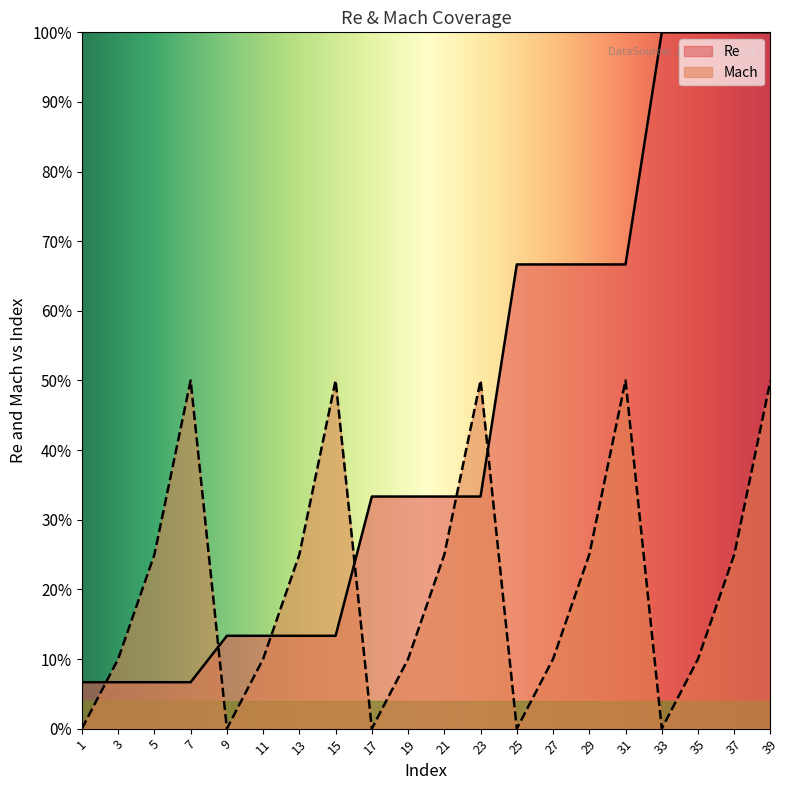

Where is Re nearest to the value 0?

1